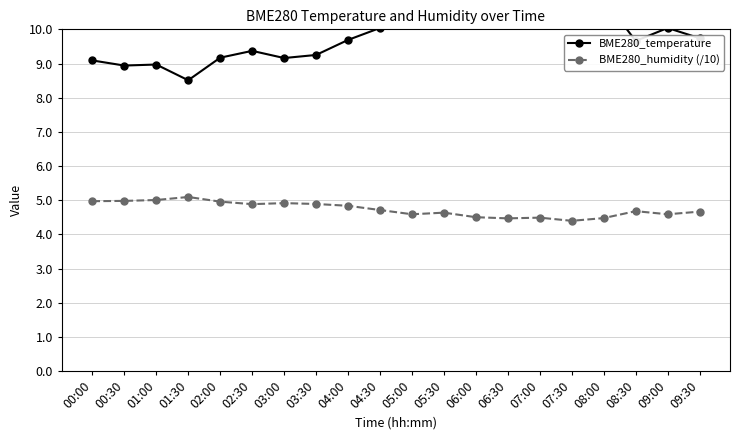

What is the highest value of the BME280_temperature series?

11.2